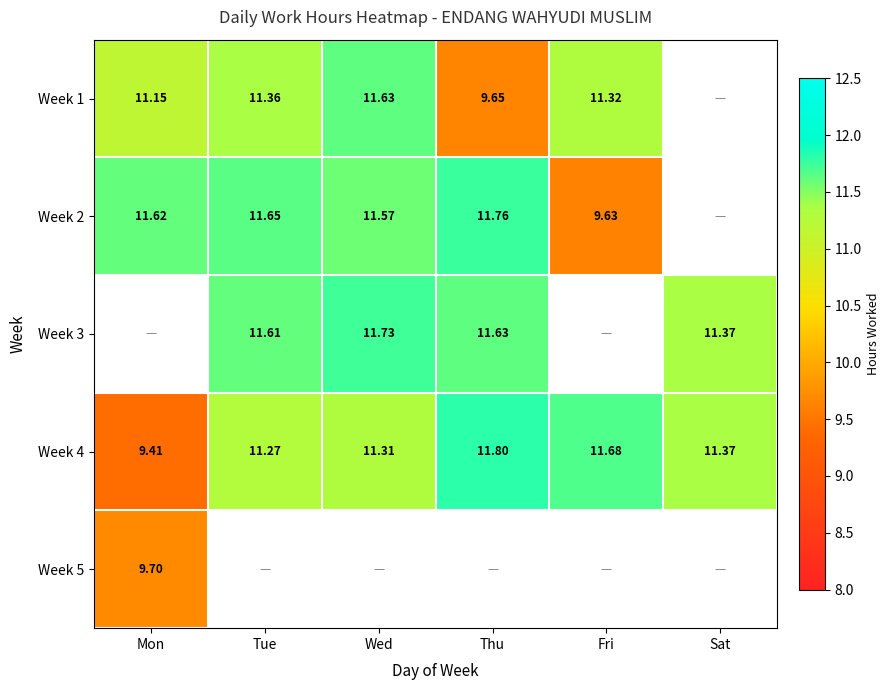

Is it true that Week 2 equals 11.8 at Thu?

True